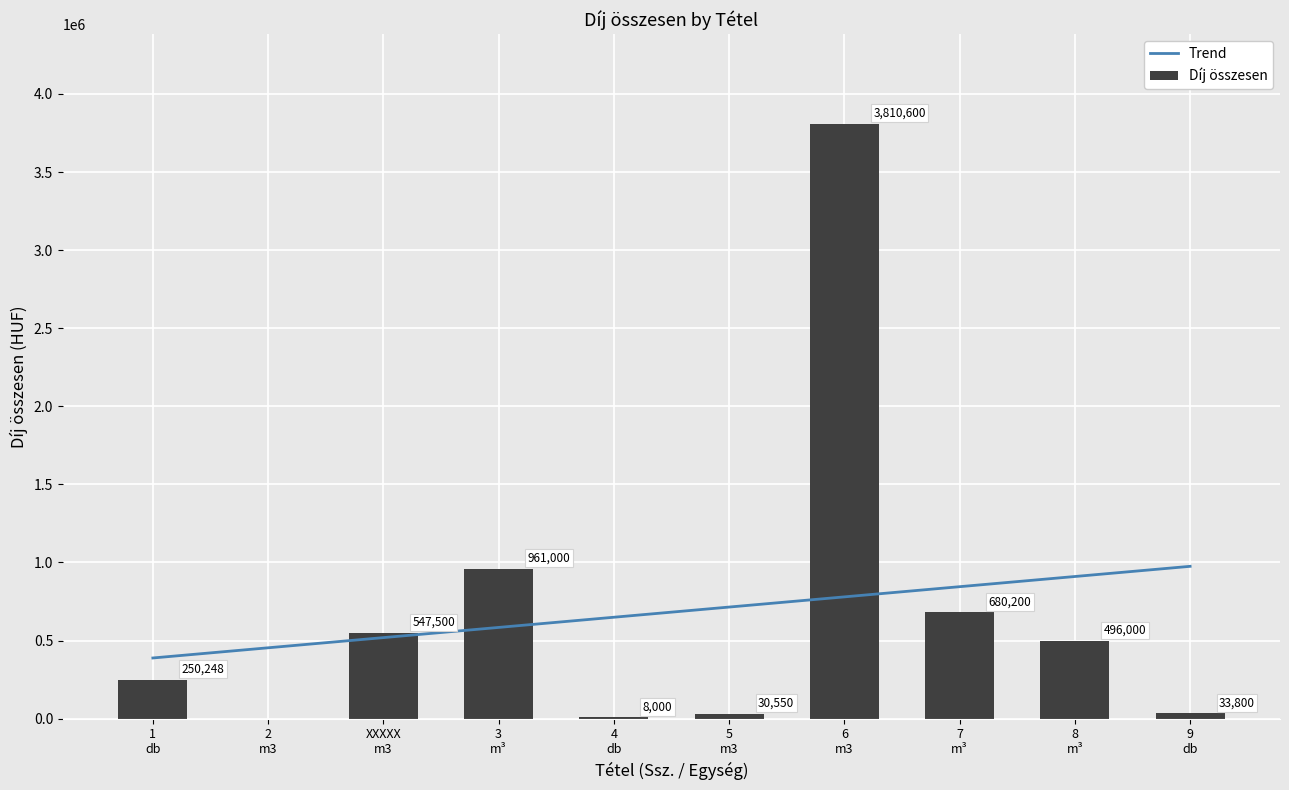

At which label does Díj összesen first exceed 496000?

XXXXX
m3